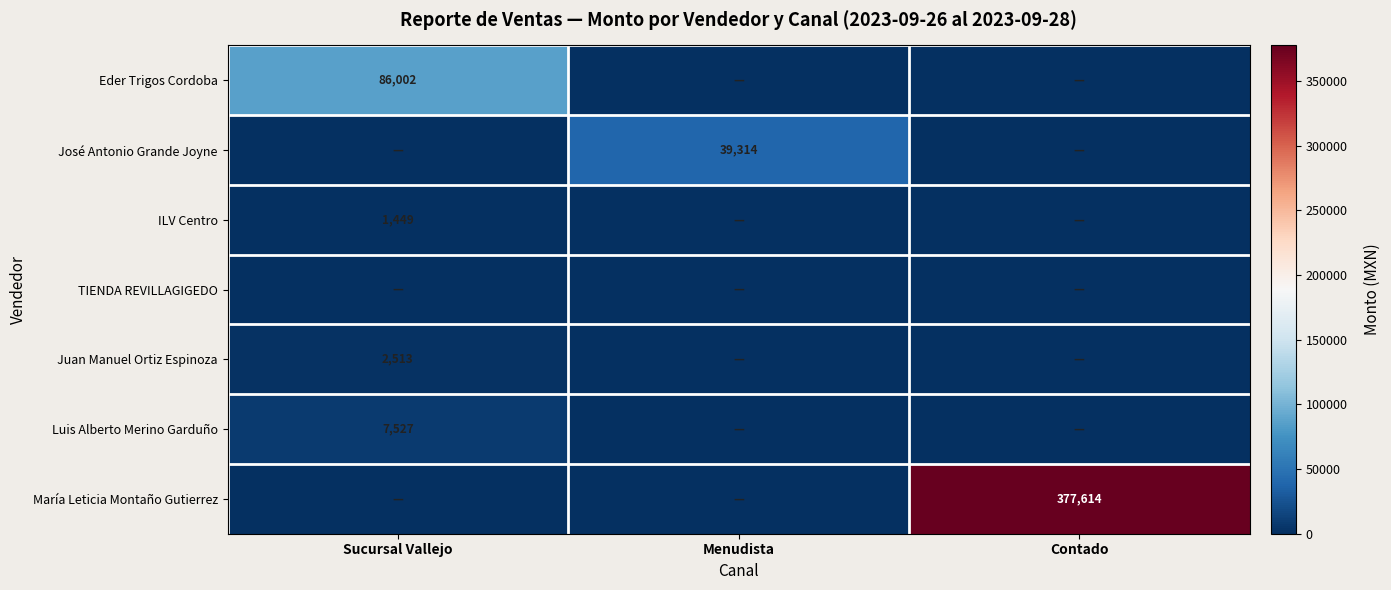

The José Antonio Grande Joyne series shows 8131 at Menudista. True or false?

False